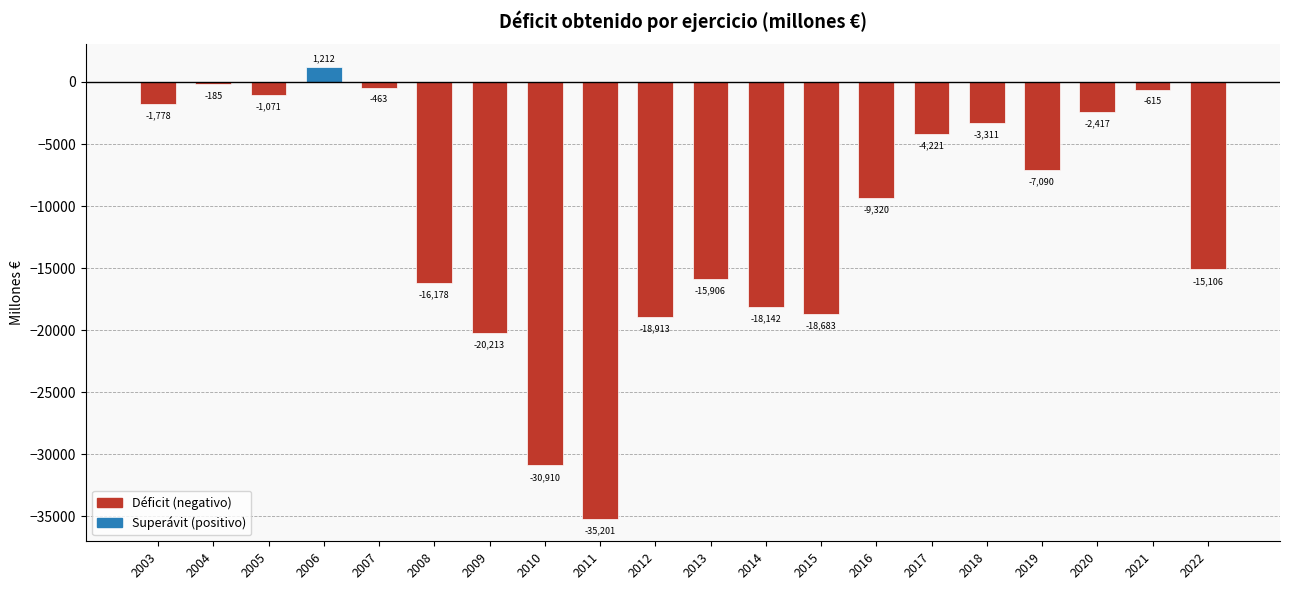

Count the number of data series in this chart.

1